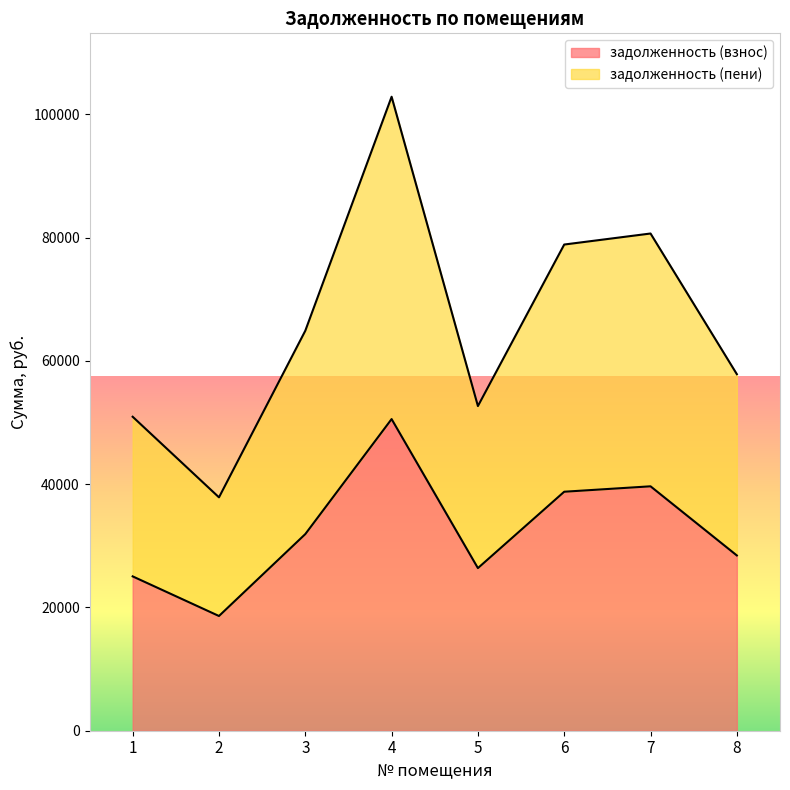

Which series has the widest spread of values?

задолженность (пени)